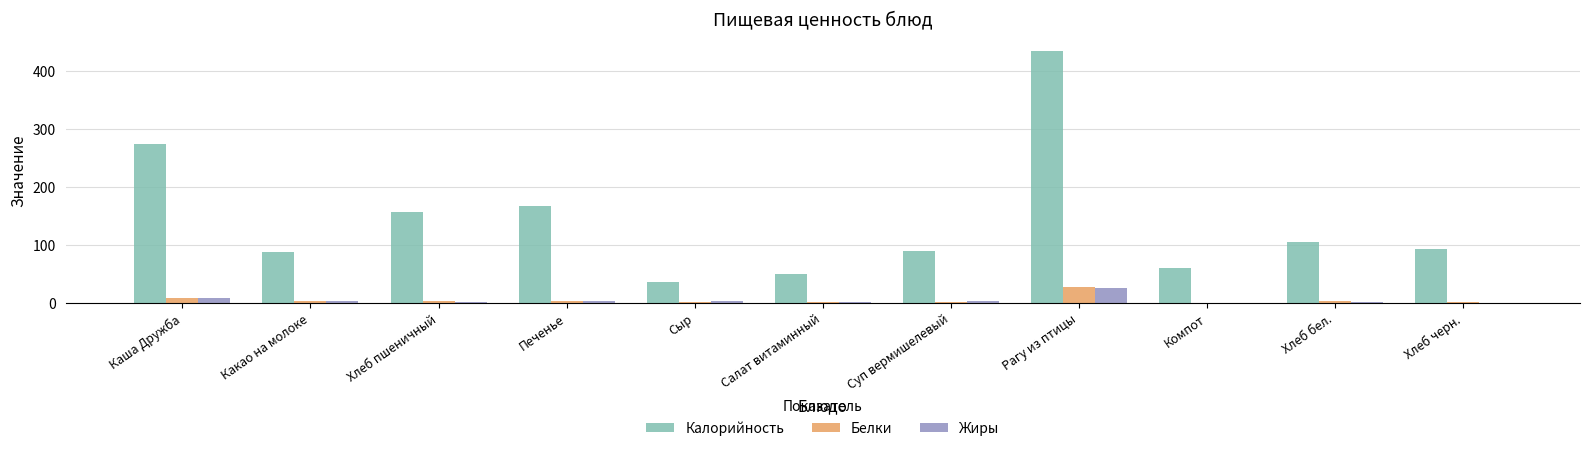

Which category has the highest value in the Калорийность series?

Рагу из птицы